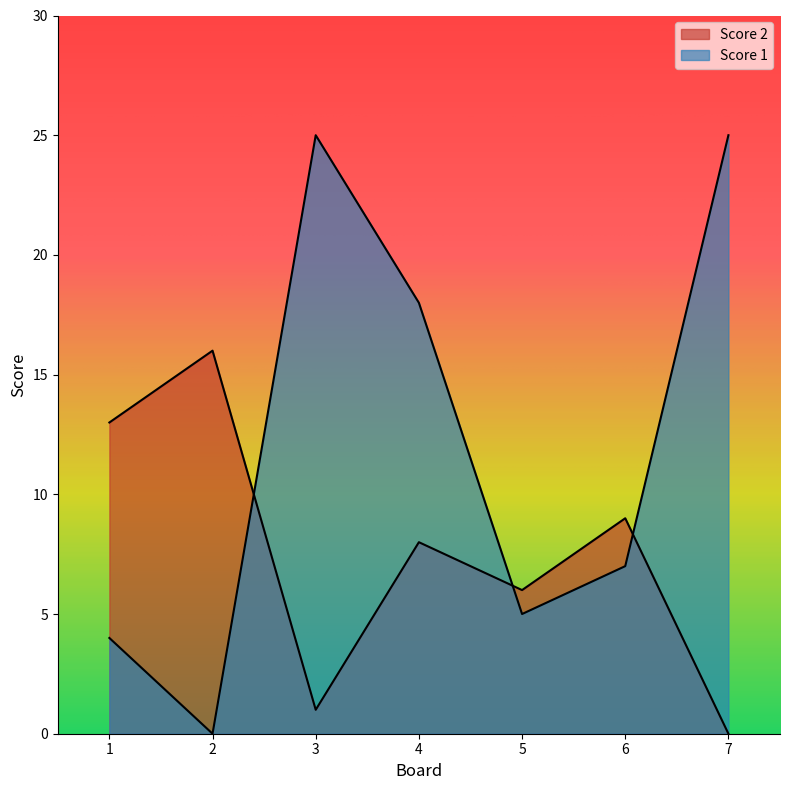

Rank the categories by Score 2 value from lowest to highest.

7, 3, 5, 4, 6, 1, 2